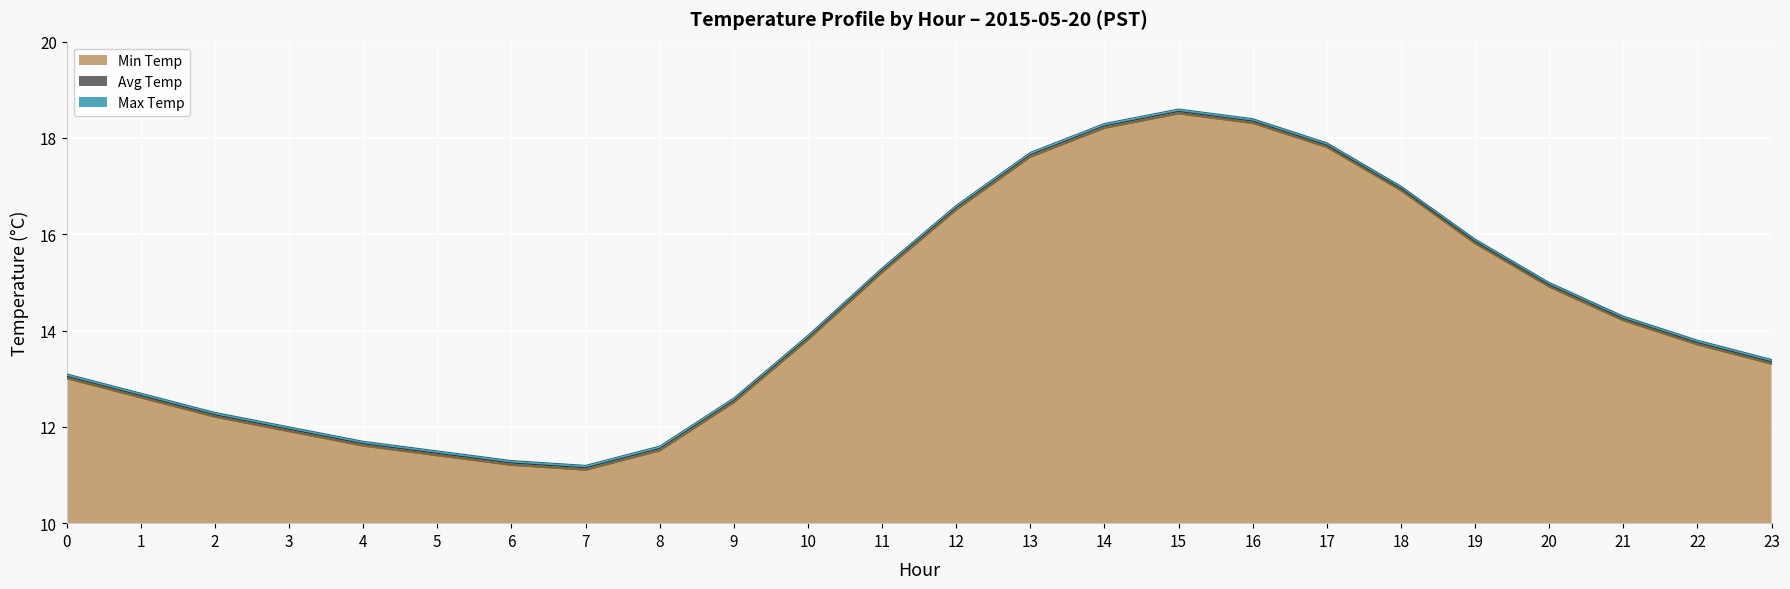

How many lines are shown in the chart?

3